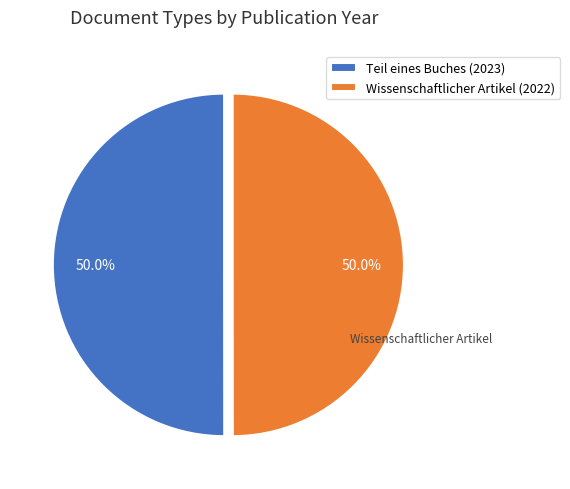

How many slices are in this pie chart?

2